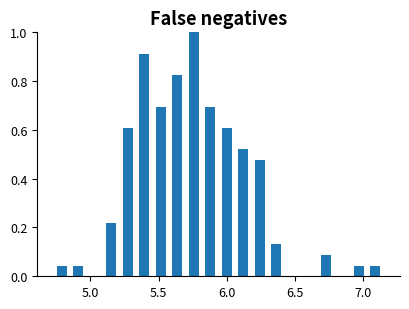

Around what value on the x-axis is the tallest bar? Give the approximate position of its centre, as read against the axis.

5.75